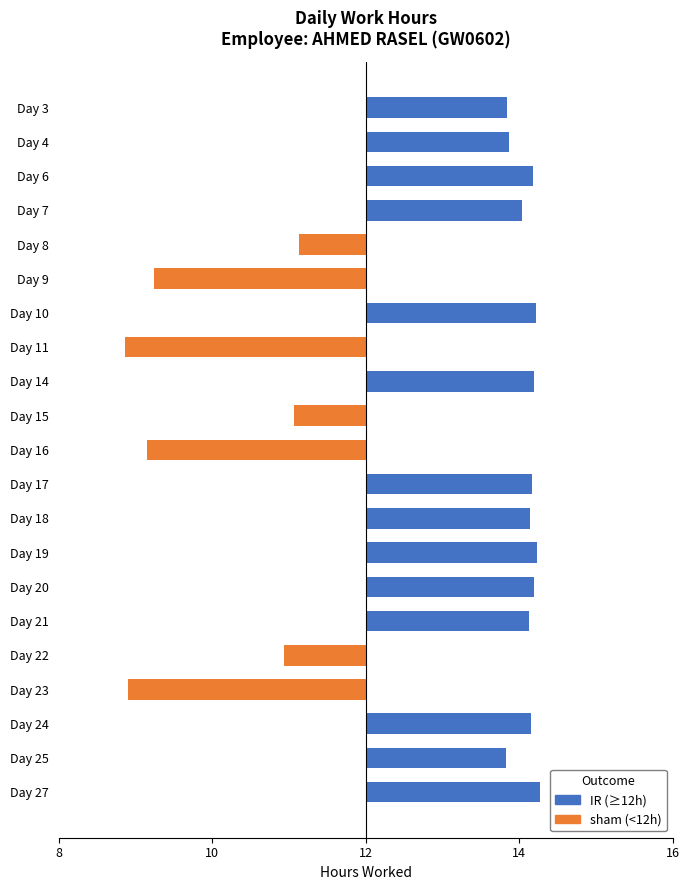

Reading left to right, what are all the values shown in this chart?

1.8	1.9	2.2	2.0	-0.9	-2.8	2.2	-3.1	2.2	-0.9	-2.8	2.2	2.1	2.2	2.2	2.1	-1.1	-3.1	2.2	1.8	2.3